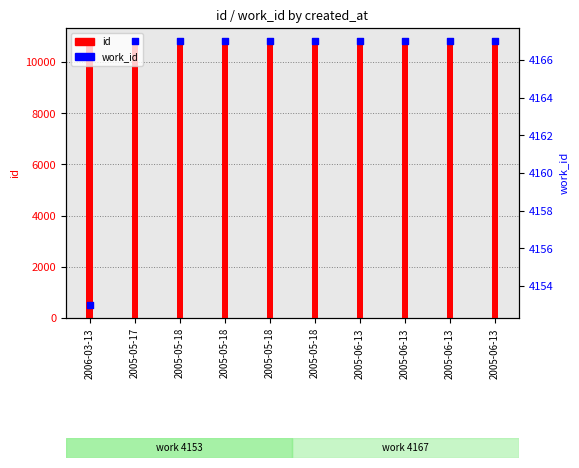

Which series has the largest total across all categories?

id